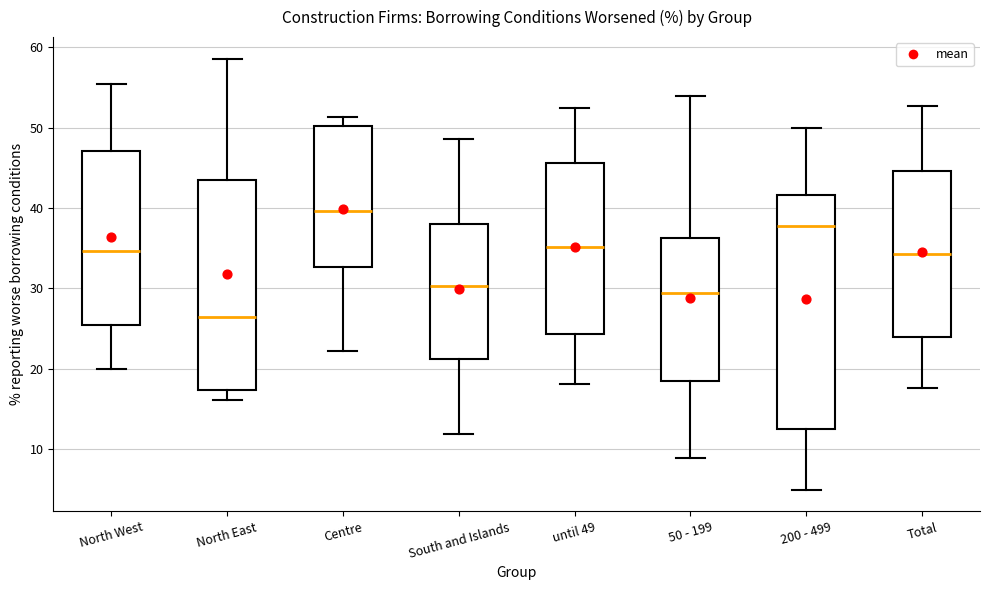

Reading left to right, read every box against the y-axis: the position of its median line, the range the box covers, and the ends of its whiskers. The values are not printed on the chart, so give them approximately, as read against the axis.

North West: median 35, box 25 to 47, whiskers 20 to 56
North East: median 26, box 17 to 43, whiskers 16 to 59
Centre: median 40, box 33 to 50, whiskers 22 to 51
South and Islands: median 30, box 21 to 38, whiskers 12 to 49
until 49: median 35, box 24 to 46, whiskers 18 to 53
50 - 199: median 29, box 18 to 36, whiskers 9 to 54
200 - 499: median 38, box 13 to 42, whiskers 5 to 50
Total: median 34, box 24 to 45, whiskers 18 to 53